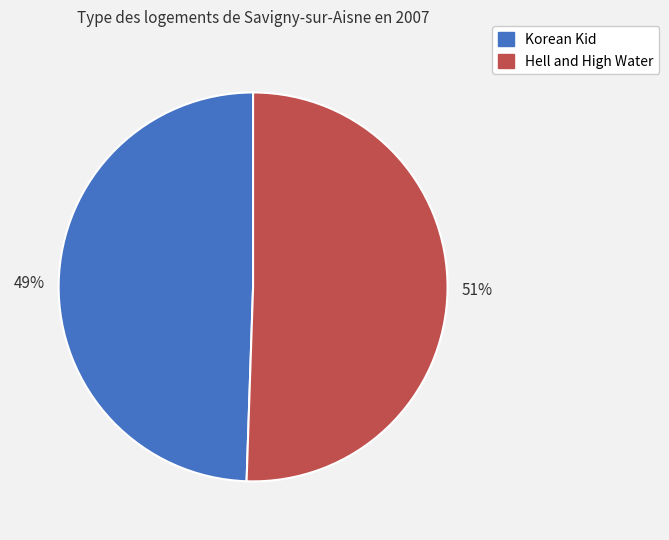

Is the sum of Korean Kid and Hell and High Water greater than half?

Yes